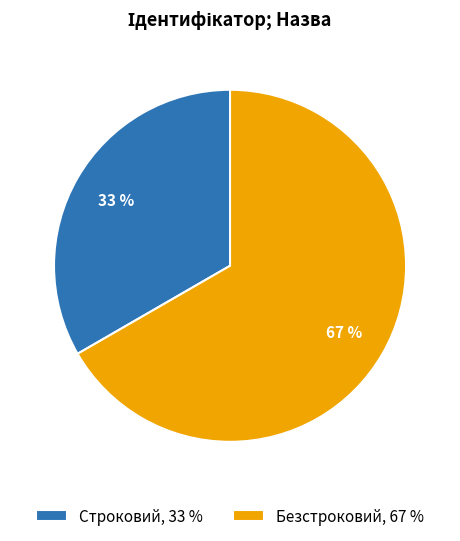

Count the number of slices in the pie.

2